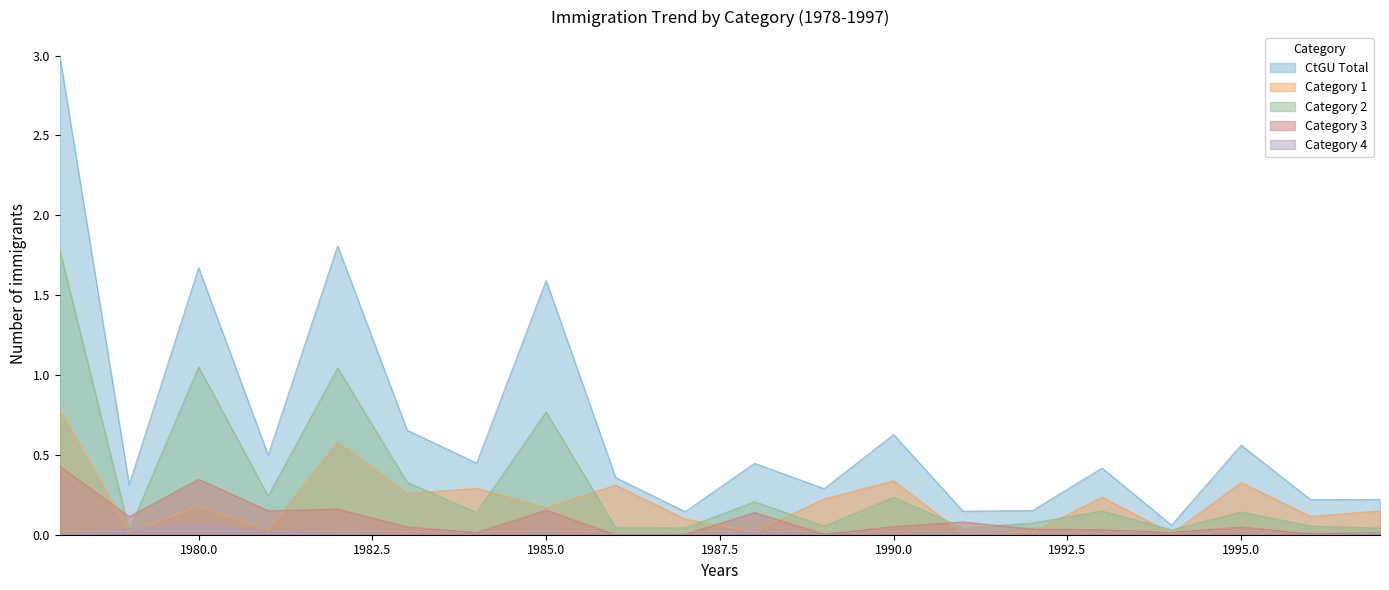

Reading left to right, transcribe all the data shown in this chart.

Total: 3.0	0.3	1.7	0.5	1.8	0.7	0.4	1.6	0.4	0.1	0.4	0.3	0.6	0.1	0.2	0.4	0.1	0.6	0.2	0.2
Col1: 0.8	0.0	0.2	0.0	0.6	0.3	0.3	0.2	0.3	0.1	0.0	0.2	0.3	0.0	0.0	0.2	0.0	0.3	0.1	0.1
Col2: 1.8	0.0	1.1	0.2	1.0	0.3	0.1	0.8	0.0	0.0	0.2	0.1	0.2	0.0	0.1	0.1	0.0	0.1	0.1	0.0
Col3: 0.4	0.1	0.3	0.2	0.2	0.0	0.0	0.2	0.0	0.0	0.1	0.0	0.1	0.1	0.0	0.0	0.0	0.0	0.0	0.0
Col4: 0.0	0.0	0.1	0.0	0.0	0.0	0.0	0.0	0.0	0.0	0.0	0.0	0.0	0.0	0.0	0.0	0.0	0.0	0.0	0.0